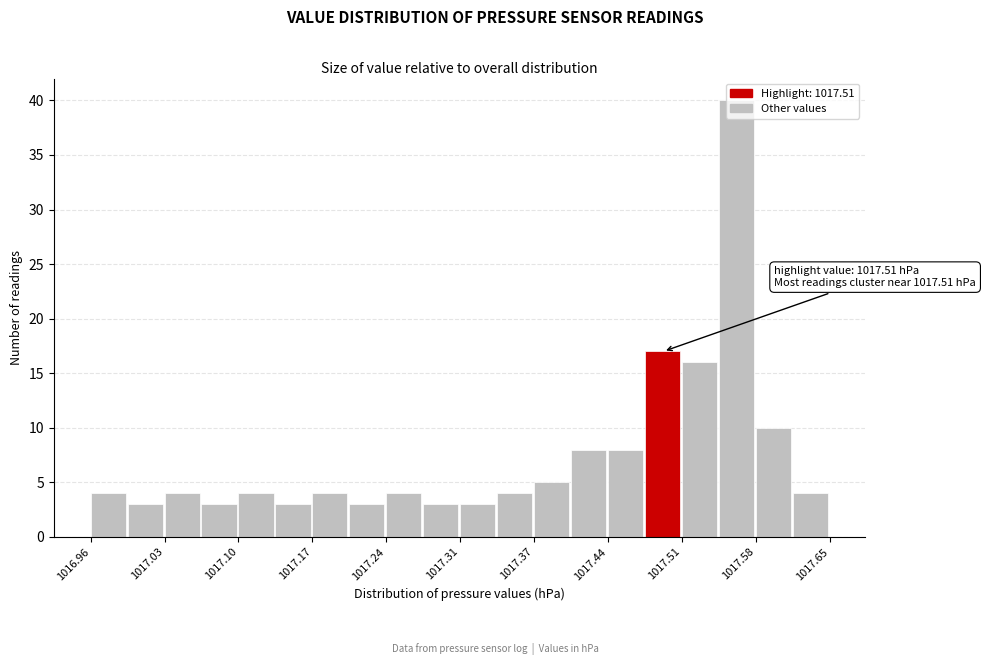

Around what value on the x-axis is the tallest bar? Give the approximate position of its centre, as read against the axis.

1017.56